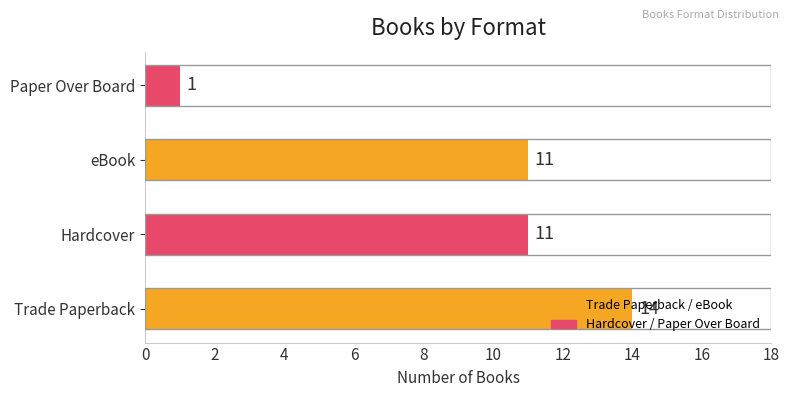

What is the change in value from eBook to Paper Over Board?

-10